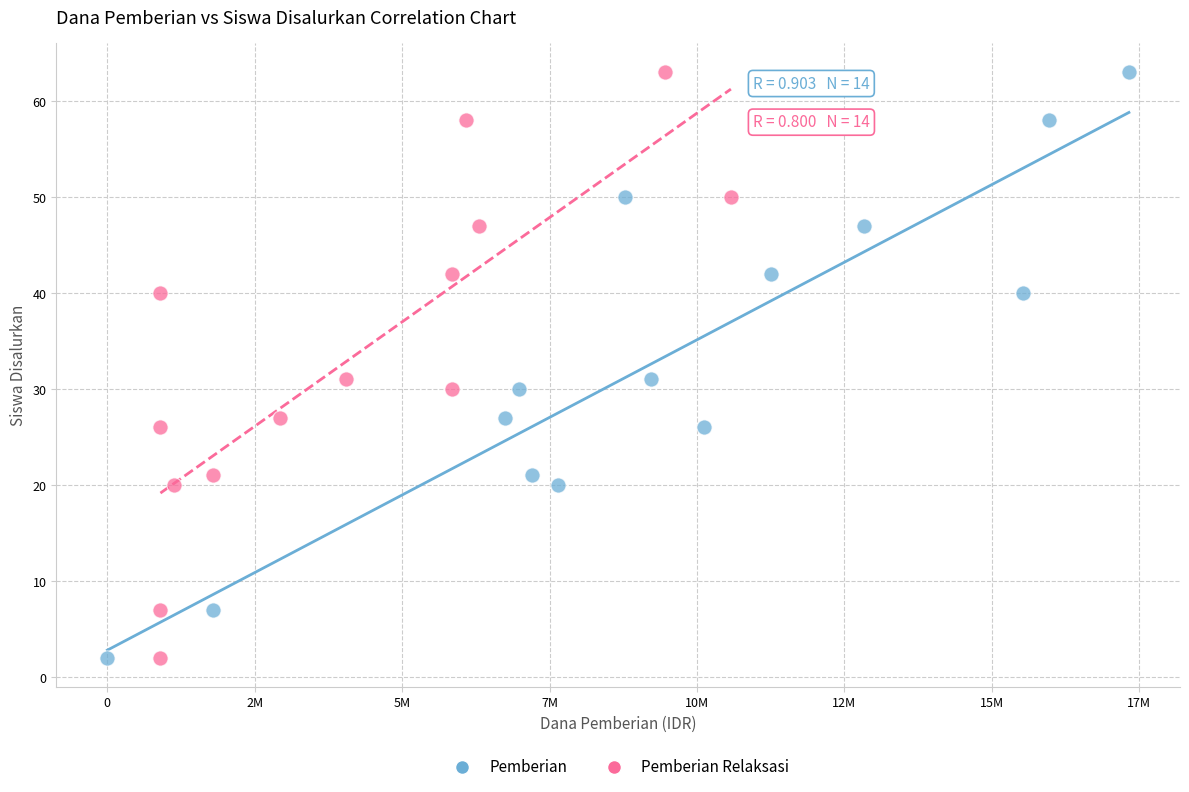

What are all the series names shown in the legend?

Pemberian, Pemberian Relaksasi